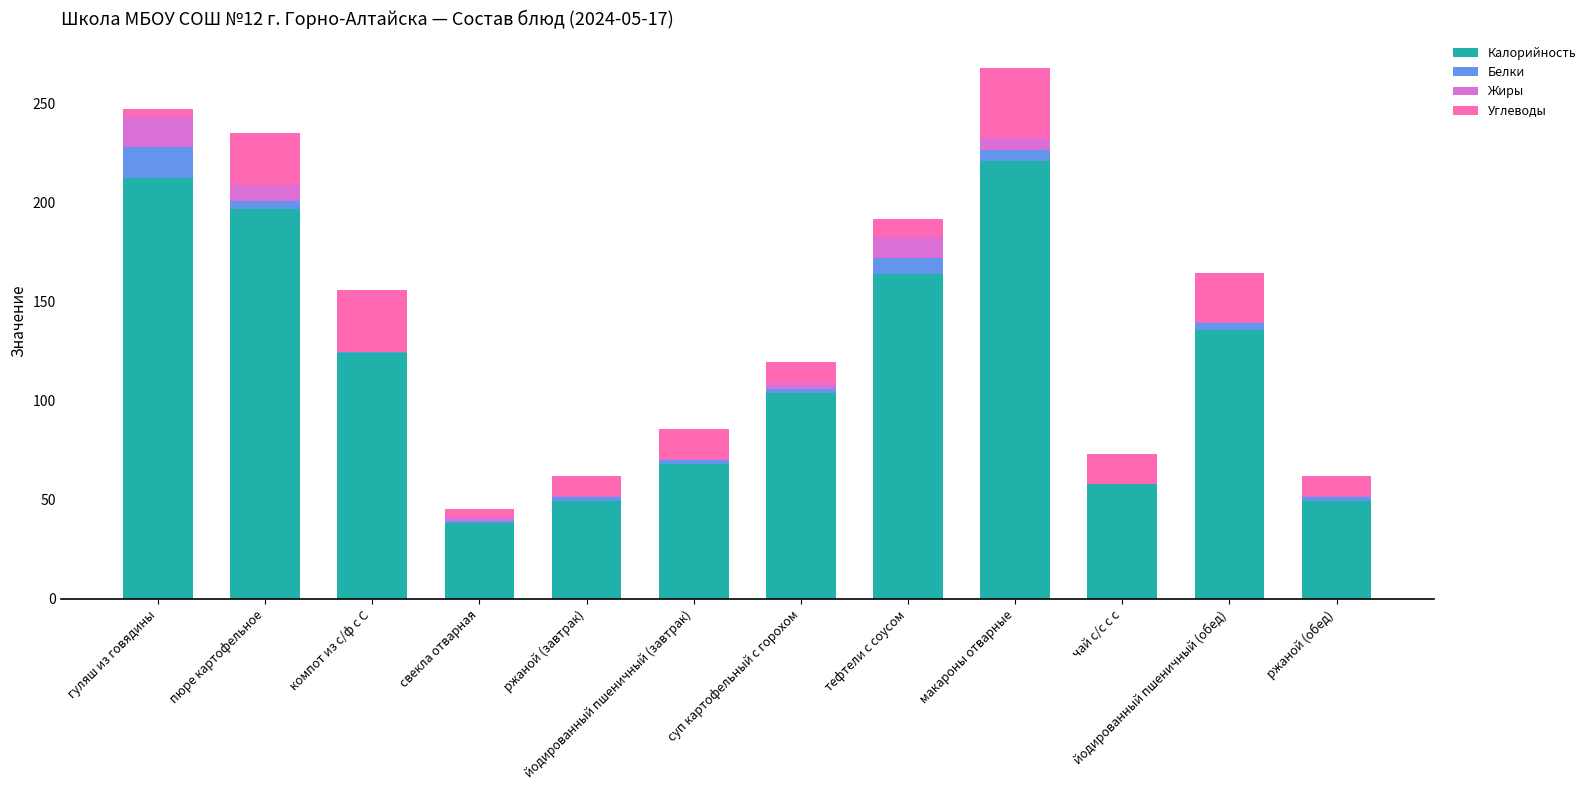

The Калорийность series shows 49.6 at ржаной (завтрак). True or false?

True